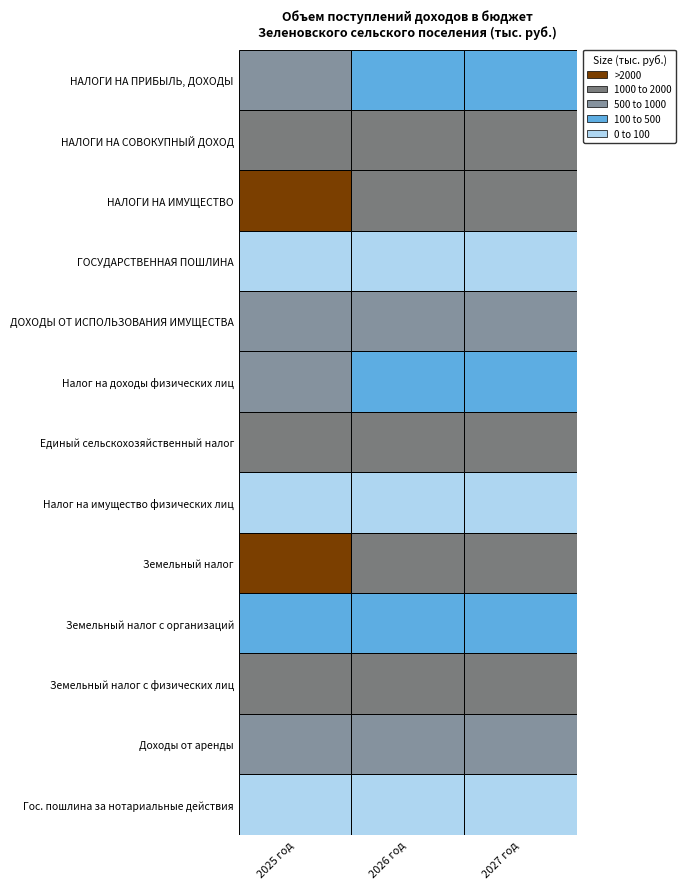

Which series has the largest range (max minus min)?

НАЛОГИ НА ИМУЩЕСТВО